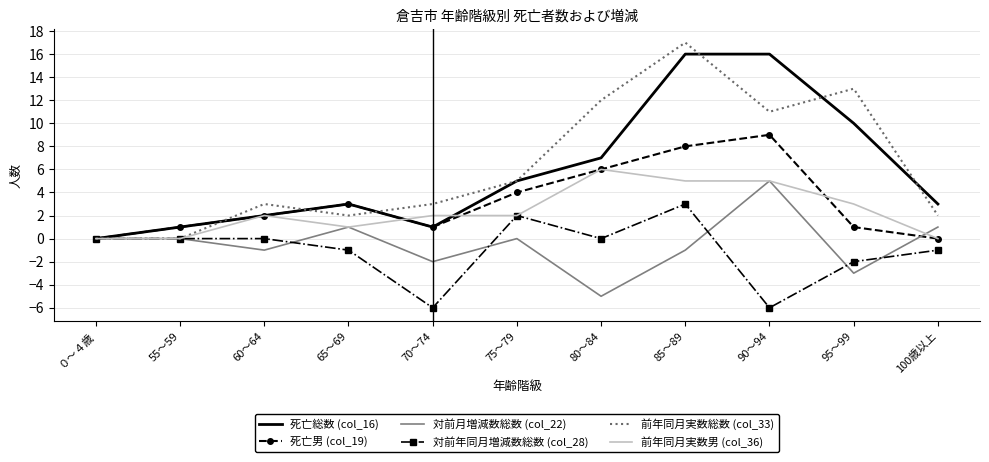

What position from the right is 95～99?

2